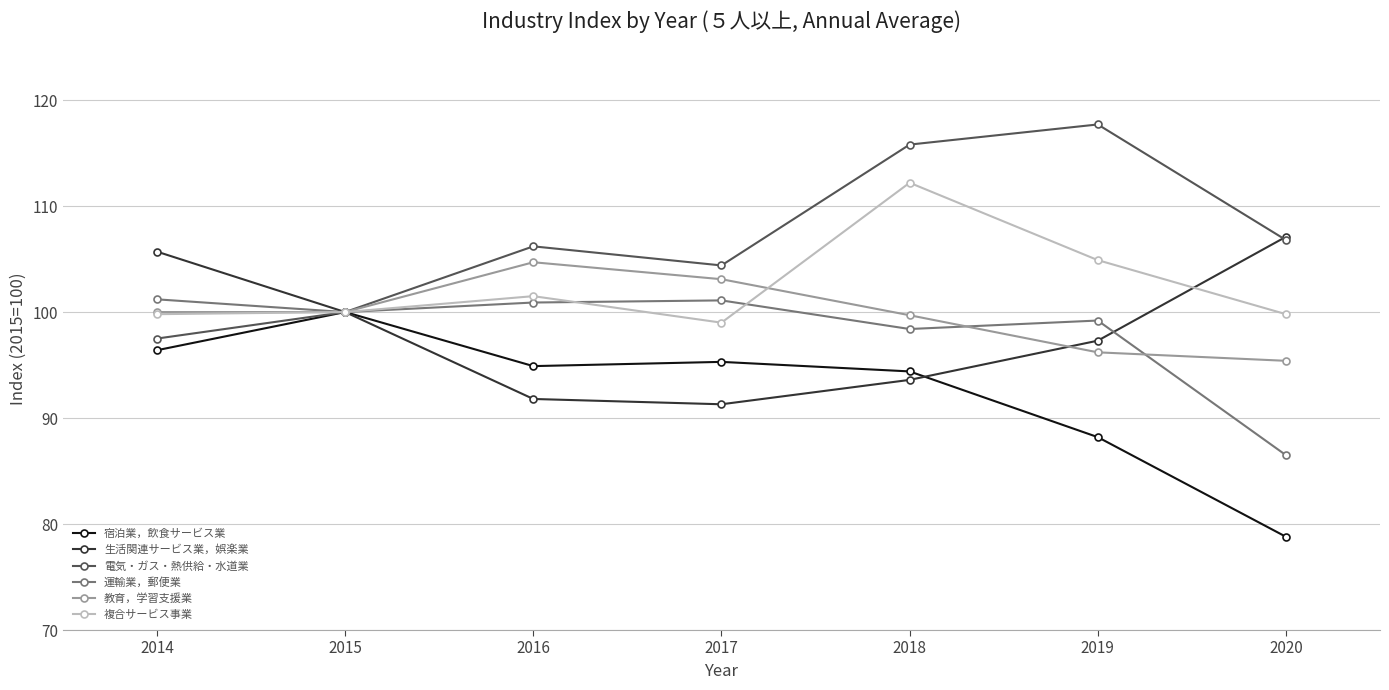

At which category does 教育，学習支援業 reach its first local peak?

2016